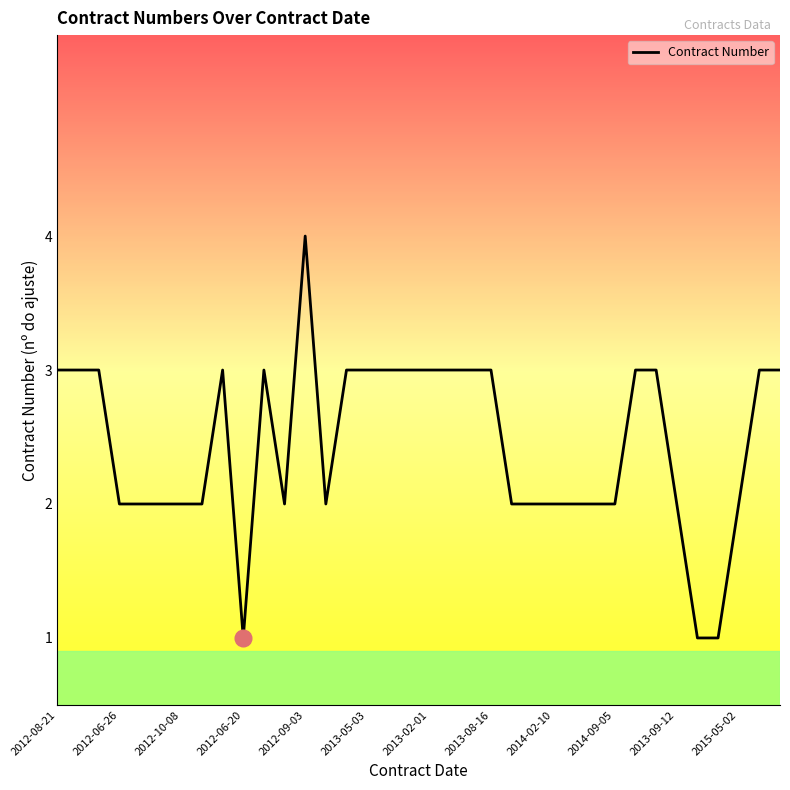

What is the difference between the maximum and minimum values?

3